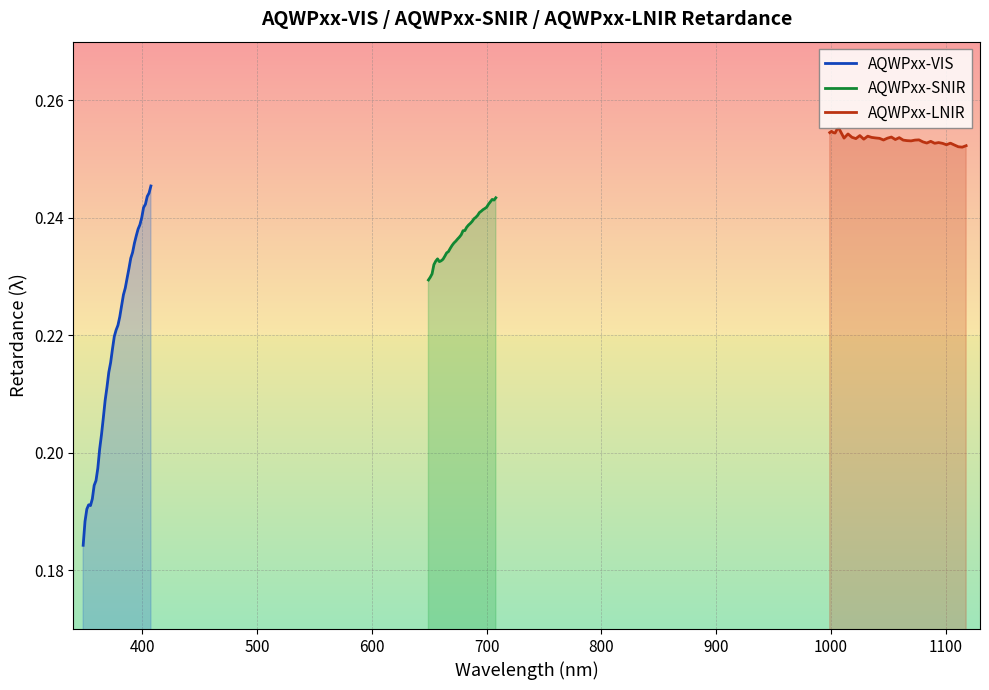

What is the average value of the AQWPxx-VIS series?

0.2